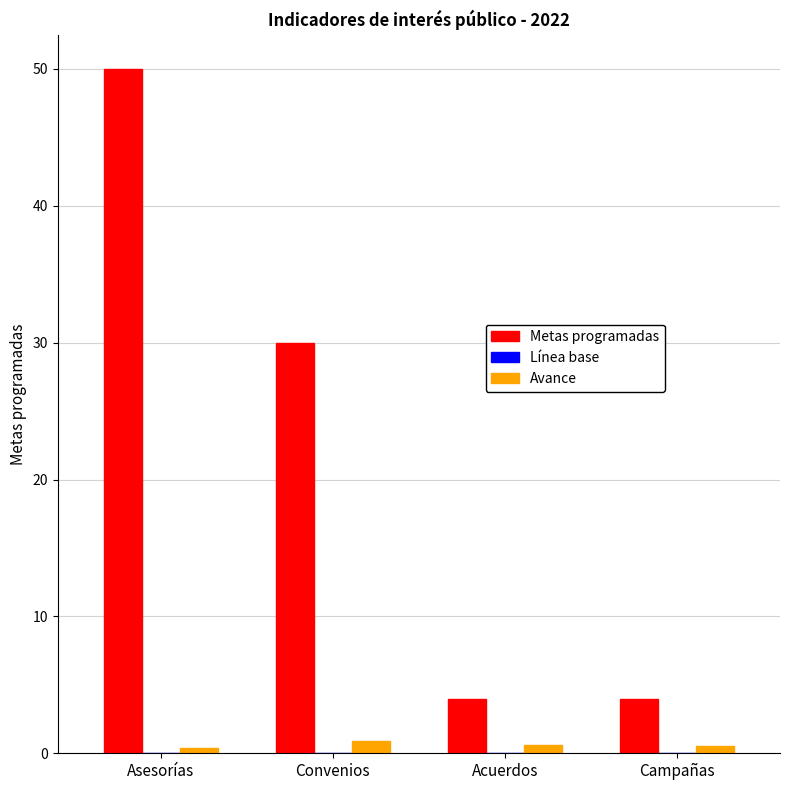

Which series has the largest range (max minus min)?

Metas programadas